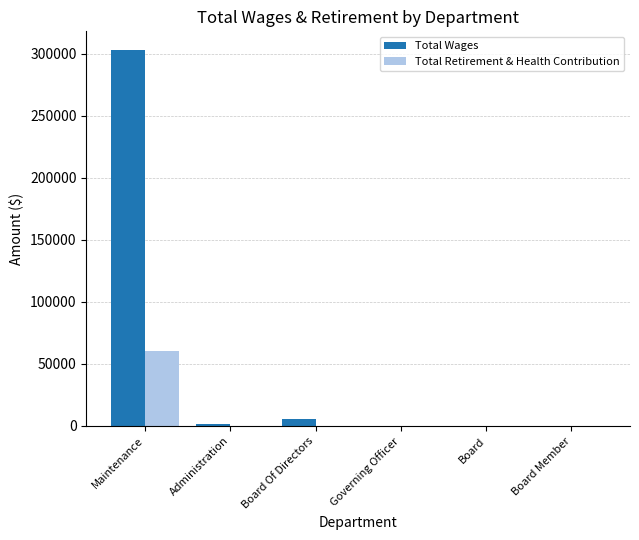

The value of Total Retirement & Health Contribution at Board is 33709. True or false?

False